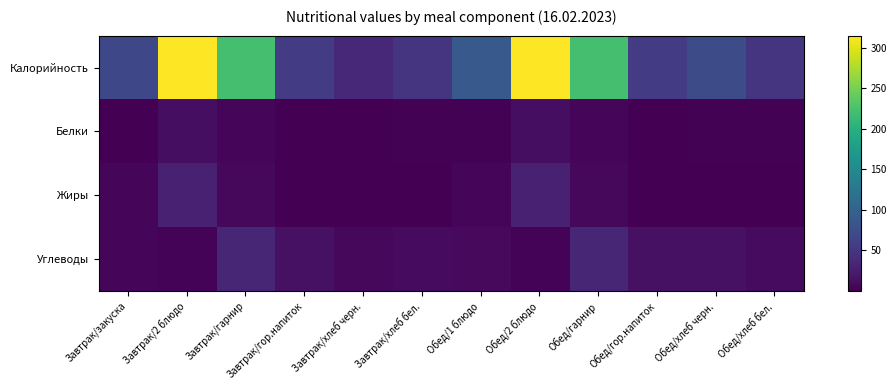

Reading left to right, transcribe all the data shown in this chart.

Калорийность: Завтрак/закуска=68.0	Завтрак/2 блюдо=315.0	Завтрак/гарнир=222.0	Завтрак/гор.напиток=56.0	Завтрак/хлеб черн.=36.0	Завтрак/хлеб бел.=48.0	Обед/1 блюдо=88.0	Обед/2 блюдо=315.0	Обед/гарнир=222.0	Обед/гор.напиток=56.0	Обед/хлеб черн.=72.0	Обед/хлеб бел.=48.0
Белки: Завтрак/закуска=0.8	Завтрак/2 блюдо=11.3	Завтрак/гарнир=5.5	Завтрак/гор.напиток=0.2	Завтрак/хлеб черн.=1.2	Завтрак/хлеб бел.=1.4	Обед/1 блюдо=1.9	Обед/2 блюдо=11.3	Обед/гарнир=5.5	Обед/гор.напиток=0.2	Обед/хлеб черн.=2.5	Обед/хлеб бел.=1.4
Жиры: Завтрак/закуска=5.3	Завтрак/2 блюдо=28.5	Завтрак/гарнир=7.2	Завтрак/гор.напиток=0.0	Завтрак/хлеб черн.=0.2	Завтрак/хлеб бел.=0.5	Обед/1 блюдо=5.1	Обед/2 блюдо=28.5	Обед/гарнир=7.2	Обед/гор.напиток=0.0	Обед/хлеб черн.=0.3	Обед/хлеб бел.=0.5
Углеводы: Завтрак/закуска=4.3	Завтрак/2 блюдо=3.5	Завтрак/гарнир=33.8	Завтрак/гор.напиток=13.7	Завтрак/хлеб черн.=7.3	Завтрак/хлеб бел.=9.3	Обед/1 блюдо=8.3	Обед/2 блюдо=3.5	Обед/гарнир=33.8	Обед/гор.напиток=13.7	Обед/хлеб черн.=14.7	Обед/хлеб бел.=9.3